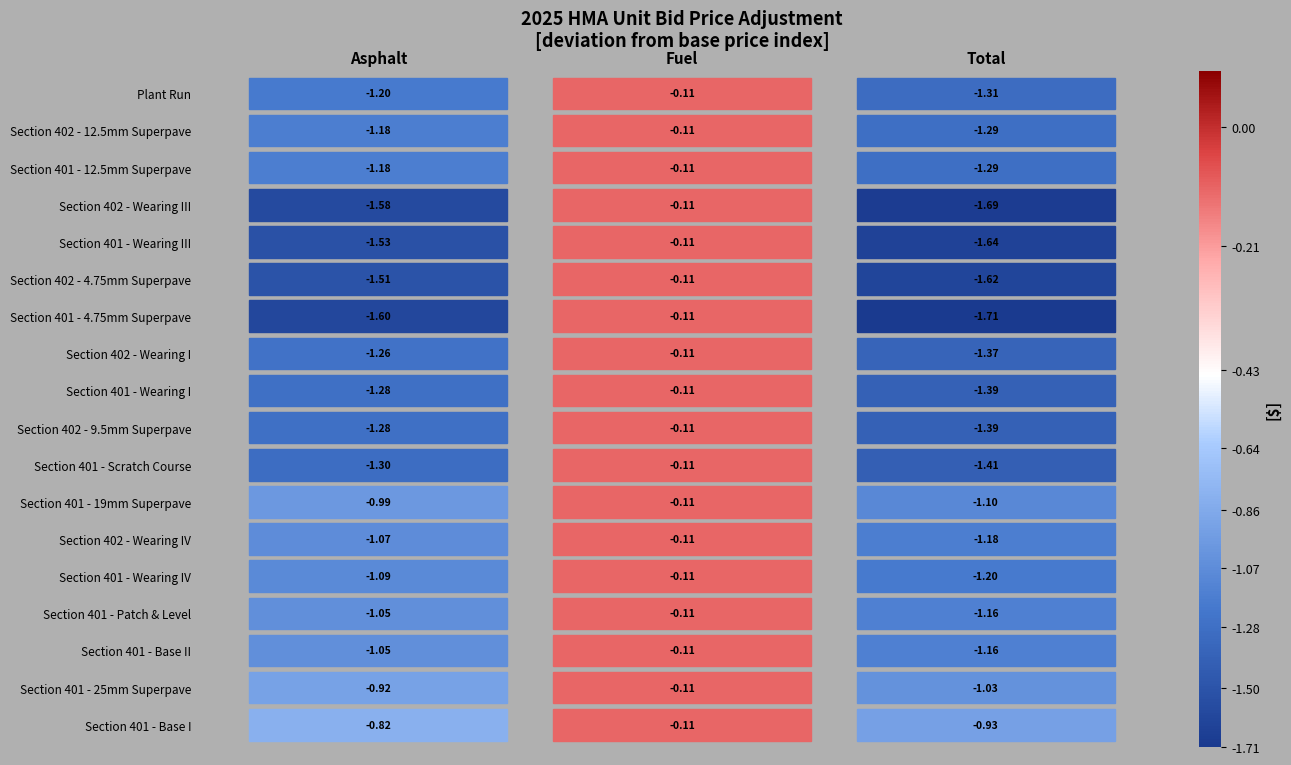

What is the difference between the second highest and minimum values in the Section 401 - 4.75mm Superpave series?

0.1